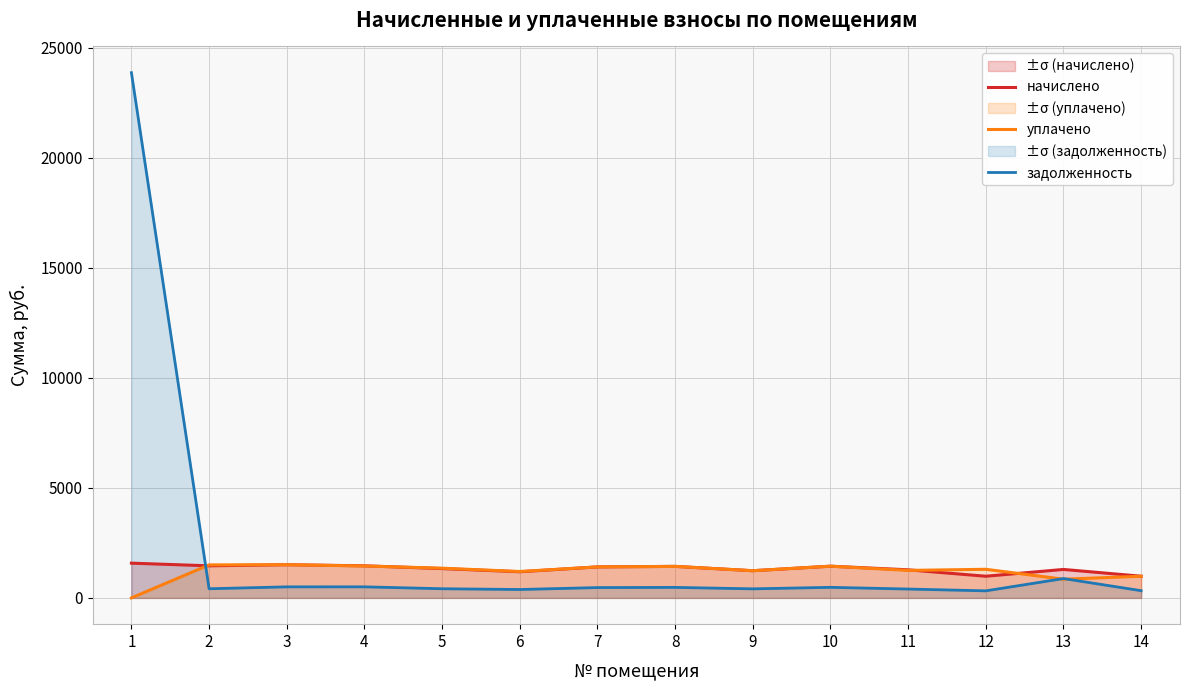

The value of начислено at 6 is 434.0. True or false?

False